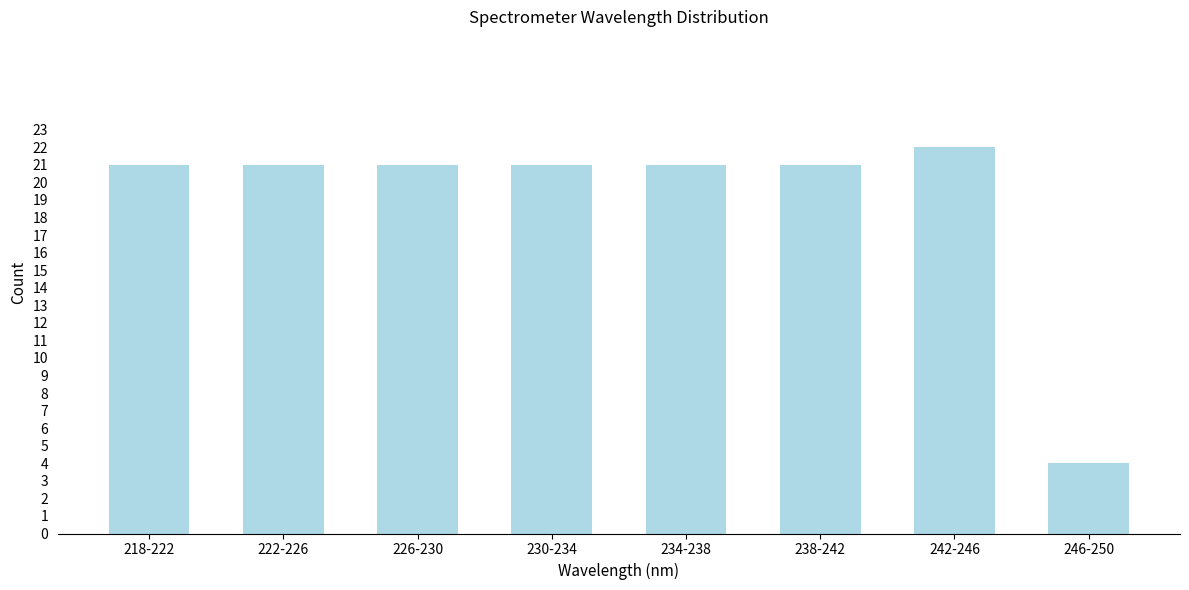

Reading right to left, what are all the values shown in this chart?

4	22	21	21	21	21	21	21